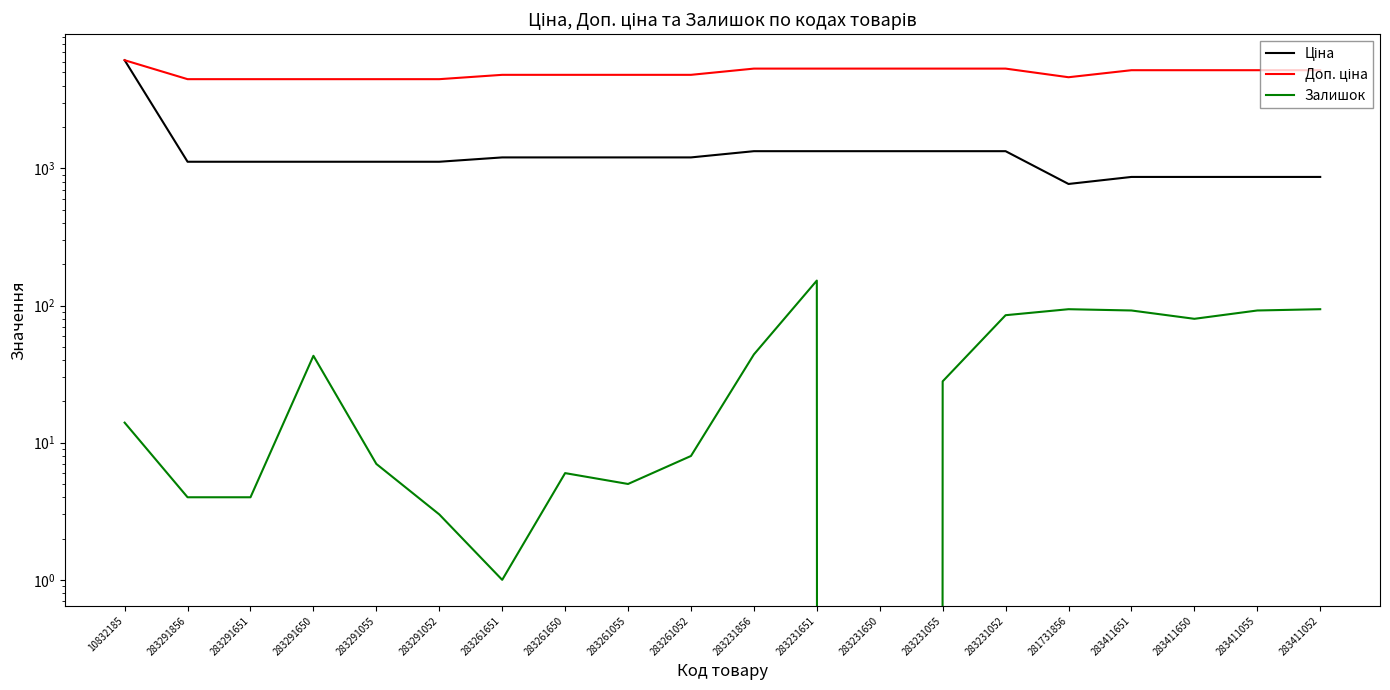

In Доп. ціна, how many points are lower than both neighbors (excluding endpoints)?

1